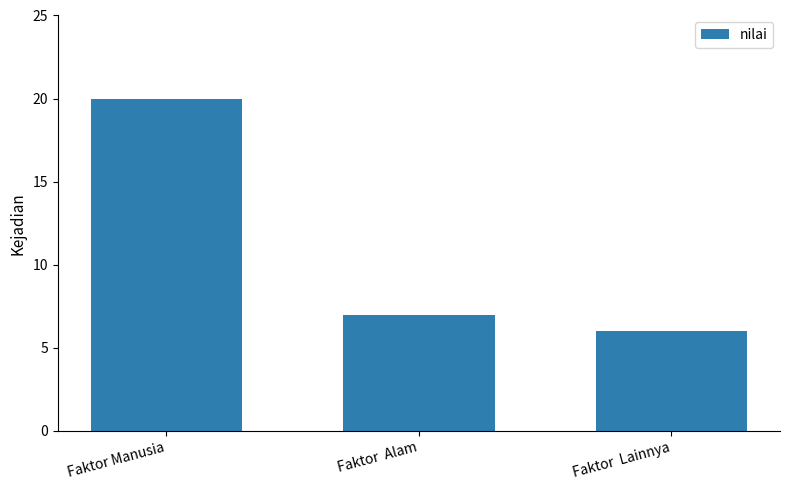

Approximately how many times larger is the value at Faktor Manusia compared to Faktor  Alam?

2.9